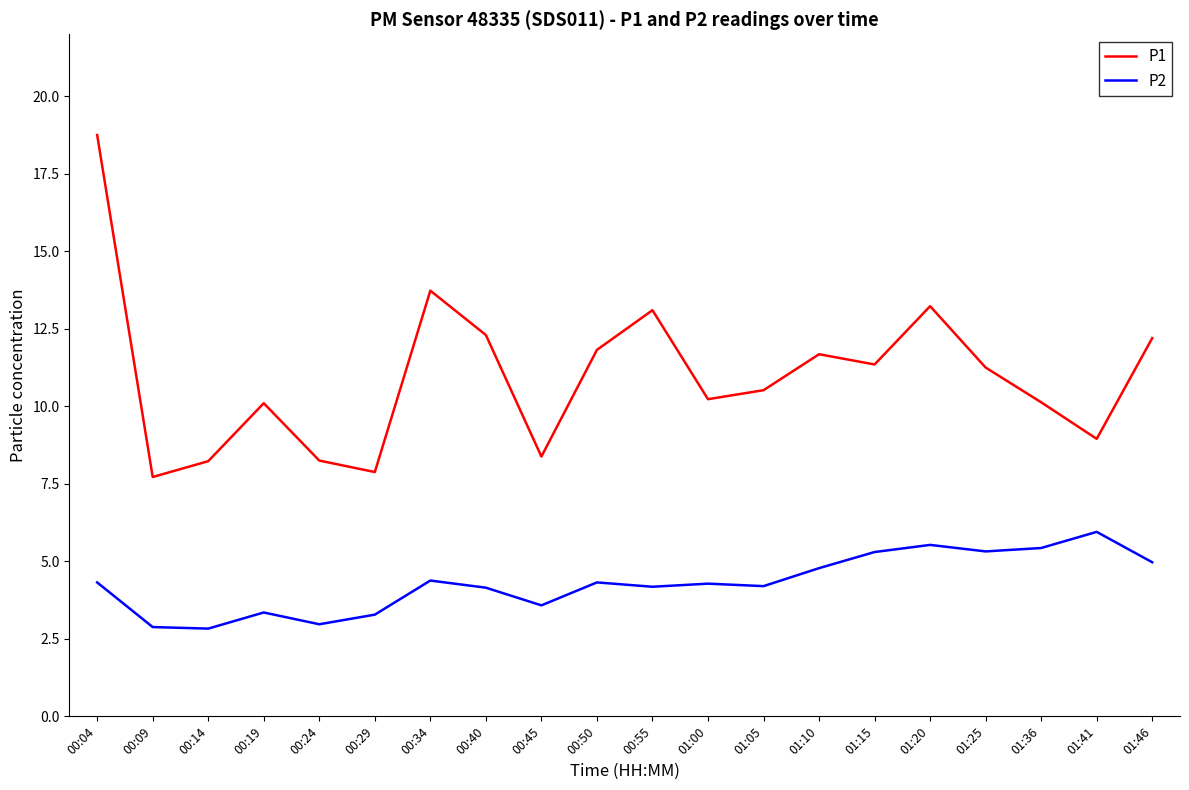

What position from the right is 00:40?

13